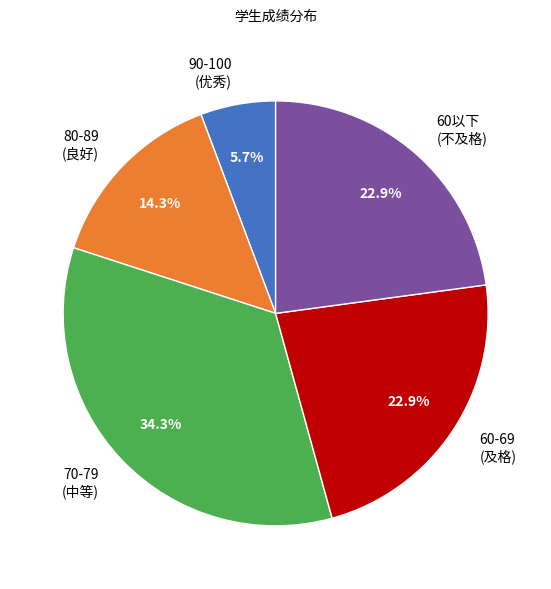

What percentage is NOT represented by 90-100 (优秀)?

94.3%